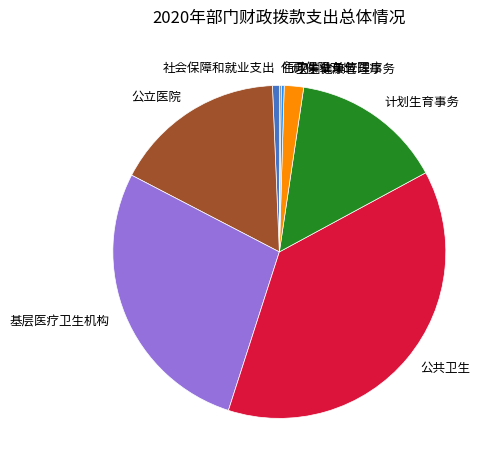

Is the sum of 计划生育事务 and 基层医疗卫生机构 greater than half?

No